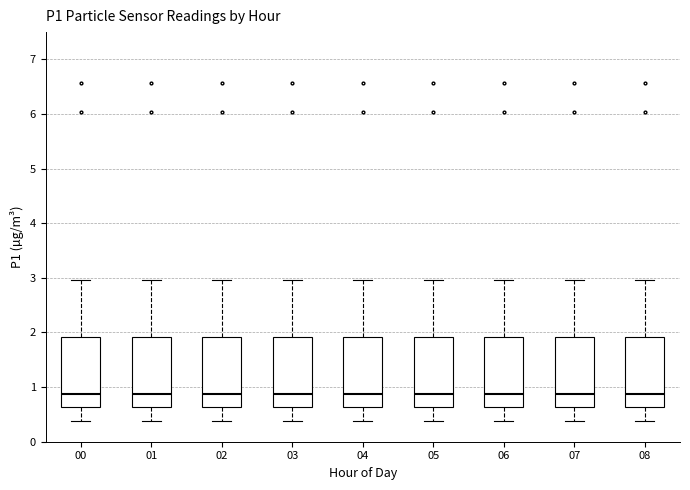

Reading left to right, read every box against the y-axis: the position of its median line, the range the box covers, and the ends of its whiskers. The values are not printed on the chart, so give them approximately, as read against the axis.

00: median 0.9, box 0.6 to 1.9, whiskers 0.4 to 3.0
01: median 0.9, box 0.6 to 1.9, whiskers 0.4 to 3.0
02: median 0.9, box 0.6 to 1.9, whiskers 0.4 to 3.0
03: median 0.9, box 0.6 to 1.9, whiskers 0.4 to 3.0
04: median 0.9, box 0.6 to 1.9, whiskers 0.4 to 3.0
05: median 0.9, box 0.6 to 1.9, whiskers 0.4 to 3.0
06: median 0.9, box 0.6 to 1.9, whiskers 0.4 to 3.0
07: median 0.9, box 0.6 to 1.9, whiskers 0.4 to 3.0
08: median 0.9, box 0.6 to 1.9, whiskers 0.4 to 3.0